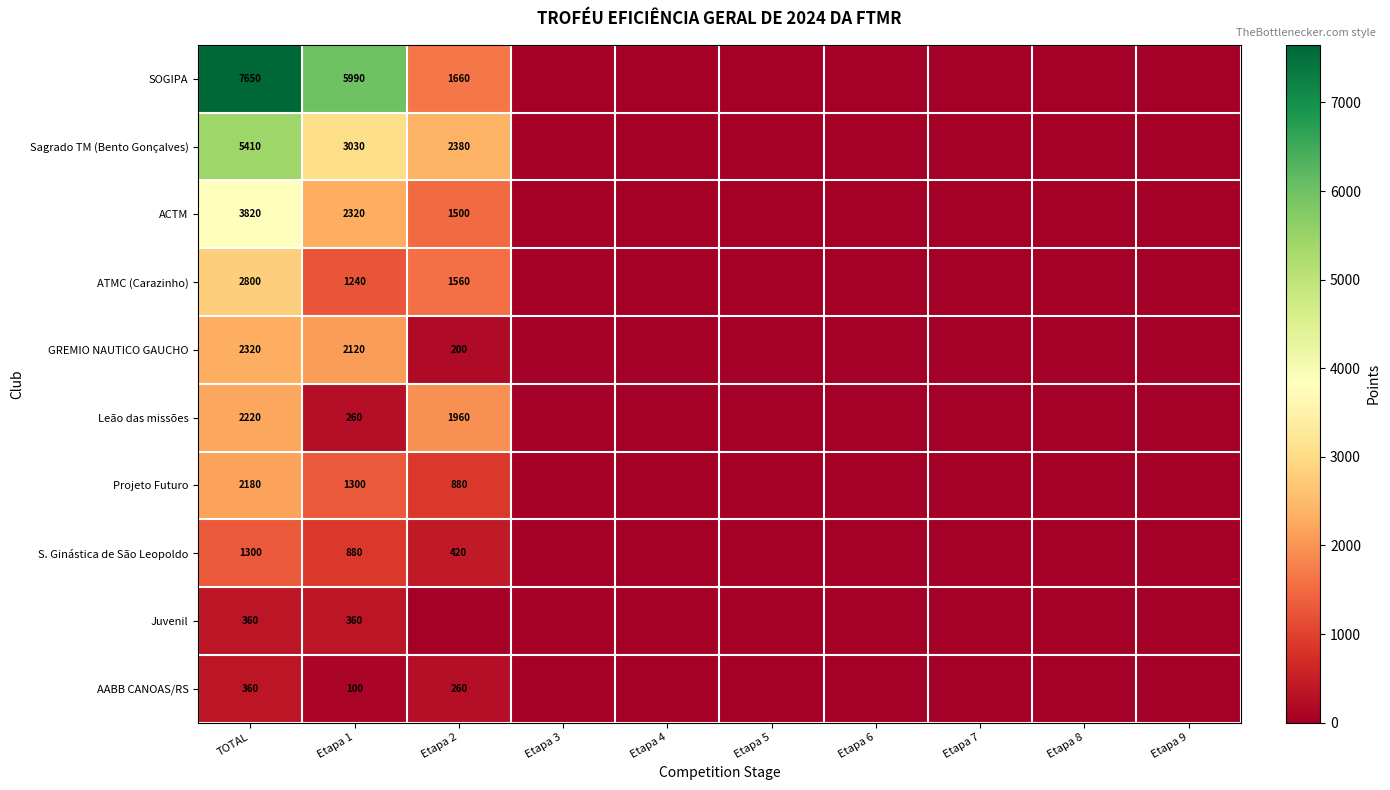

The value of Leão das missões at TOTAL is 2220. True or false?

True